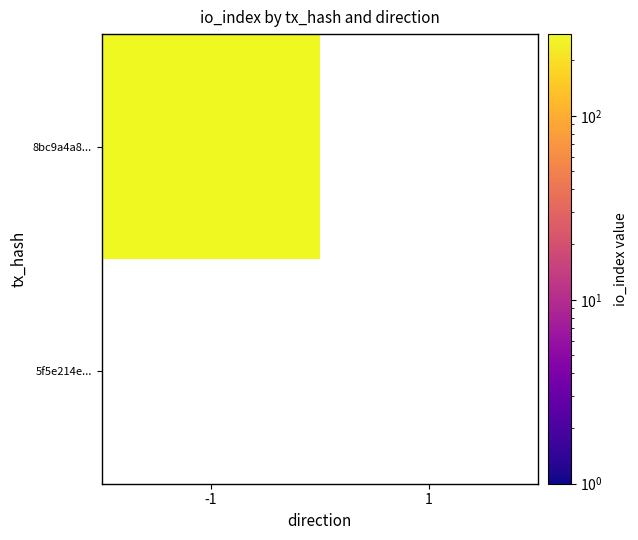

What is the greatest value displayed?

278